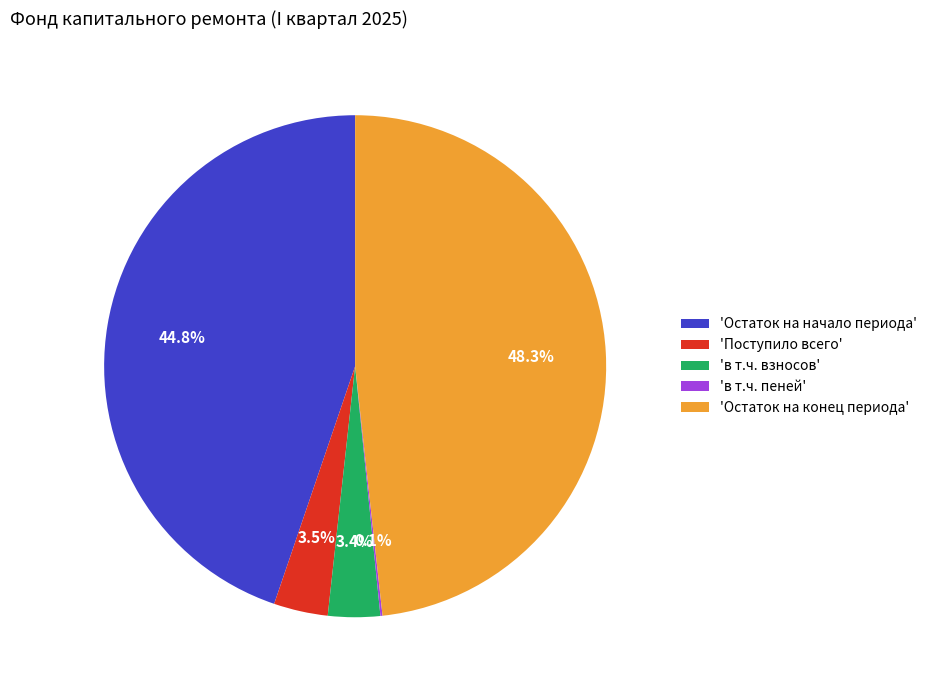

Which has a higher value, 'Поступило всего' or 'Остаток на начало периода'?

'Остаток на начало периода'